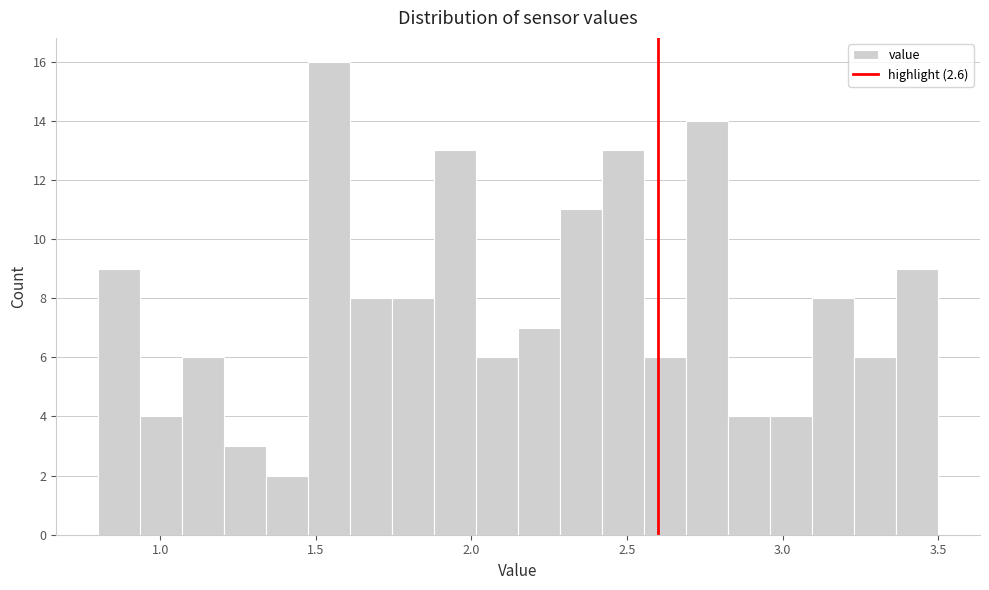

Read against the x-axis, roughly where is the centre of the tallest bar?

1.55